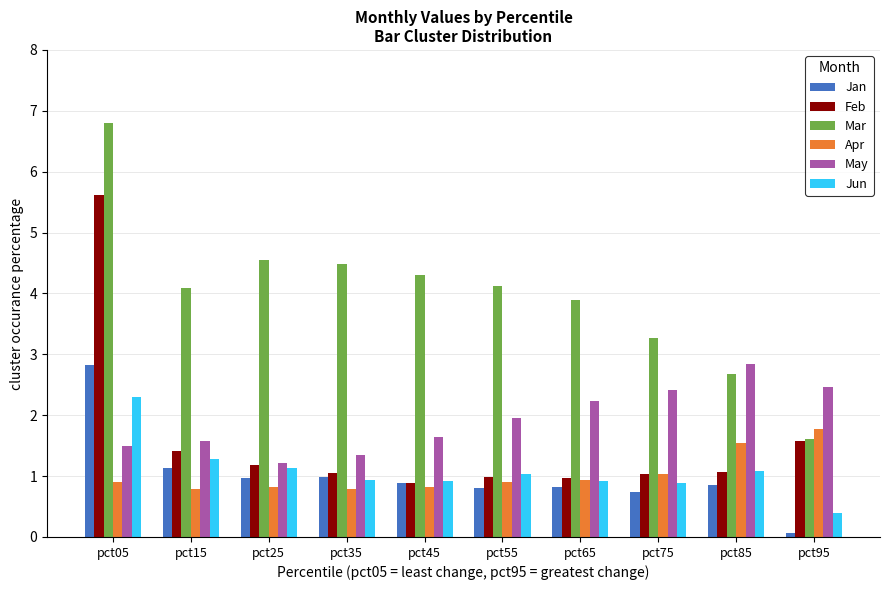

Which series has the largest range (max minus min)?

Mar